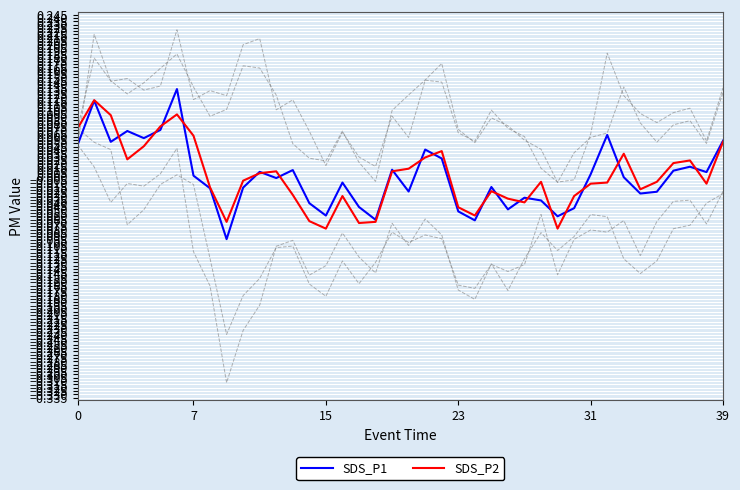

Does the chart display data point markers on the line(s)?

No